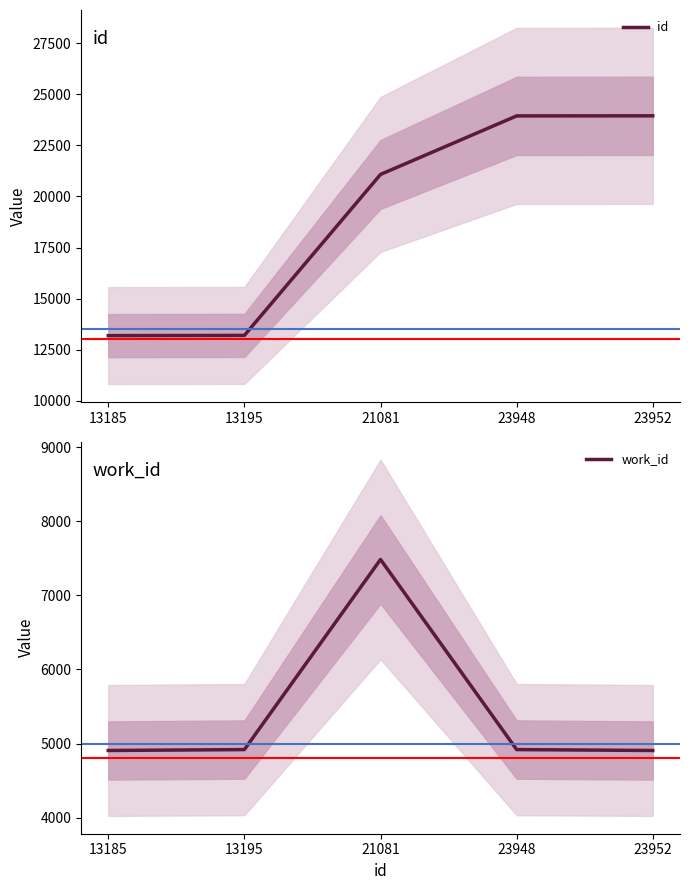

Reading left to right, extract all data points from this chart.

id: 13185	13195	21081	23948	23952
work_id: 4906	4918	7484	4918	4906